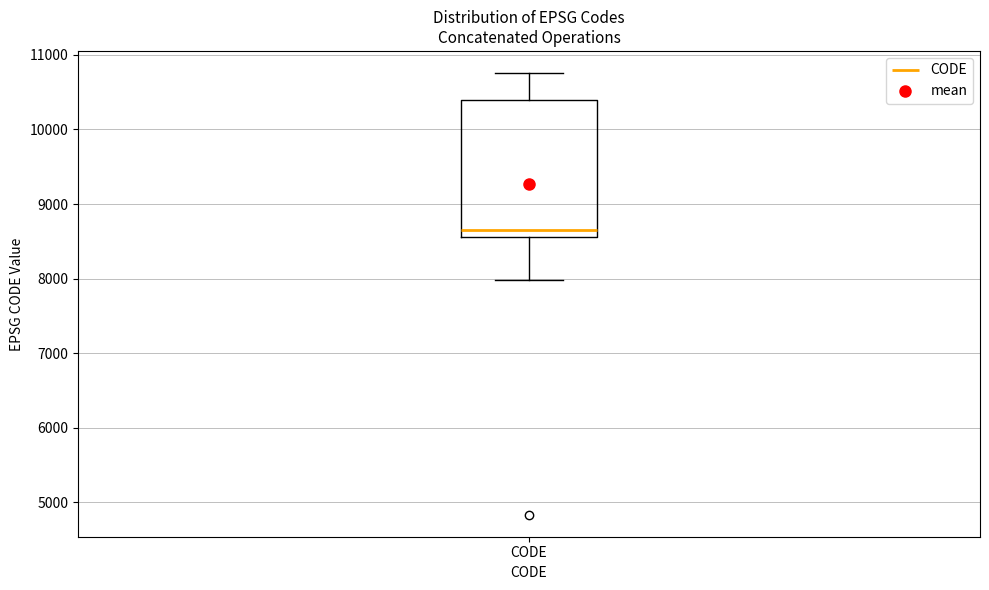

Where is the upper edge of the box for CODE on the y-axis? The values are not printed on the chart, so give them approximately, as read against the axis.

10400